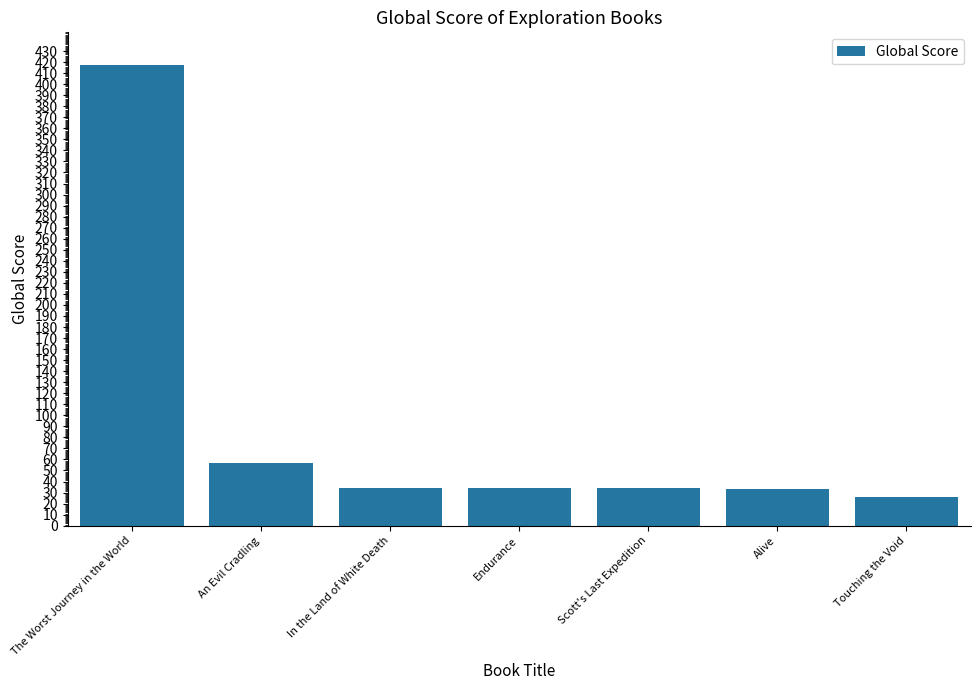

What is the label of the 5th bar from the right?

In the Land of White Death